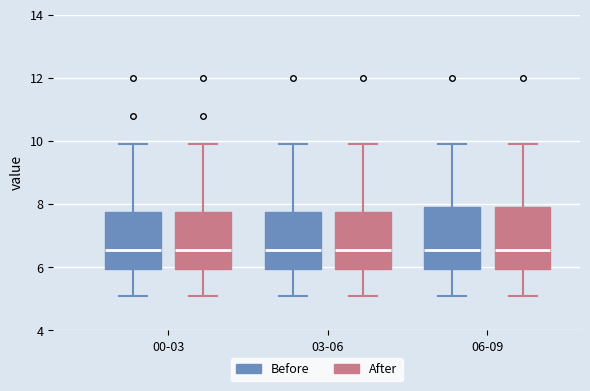

Reading left to right, transcribe this box plot: for each box, give where its median line is, the range the box spans, and where its two whiskers end, as read against the y-axis. The values are not printed on the chart, so give them approximately, as read against the axis.

00-03 (Before): median 6.6, box 6.0 to 7.8, whiskers 5.2 to 10.0
00-03 (After): median 6.6, box 6.0 to 7.8, whiskers 5.2 to 10.0
03-06 (Before): median 6.6, box 6.0 to 7.8, whiskers 5.2 to 10.0
03-06 (After): median 6.6, box 6.0 to 7.8, whiskers 5.2 to 10.0
06-09 (Before): median 6.6, box 6.0 to 8.0, whiskers 5.2 to 10.0
06-09 (After): median 6.6, box 6.0 to 8.0, whiskers 5.2 to 10.0